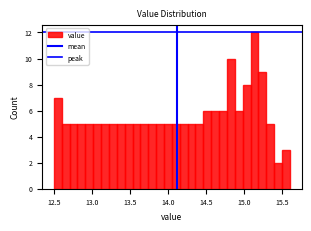

Read against the x-axis, roughly where is the centre of the tallest bar?

15.15